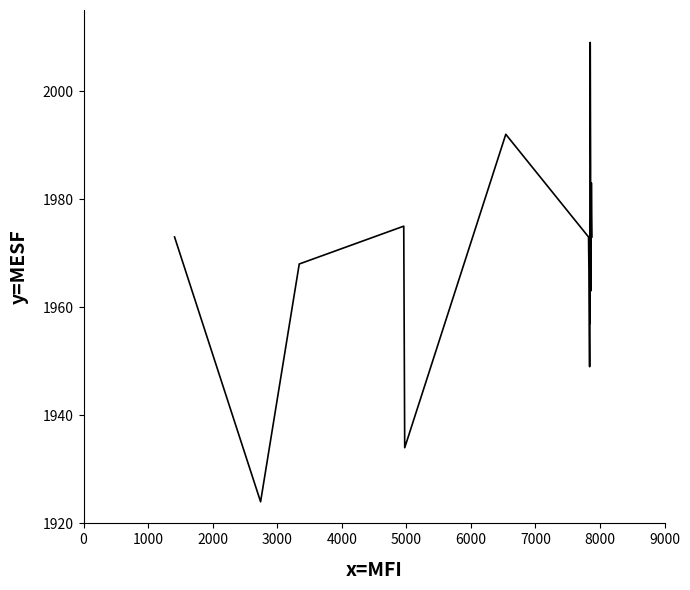

What is the difference between the maximum and minimum values?

85